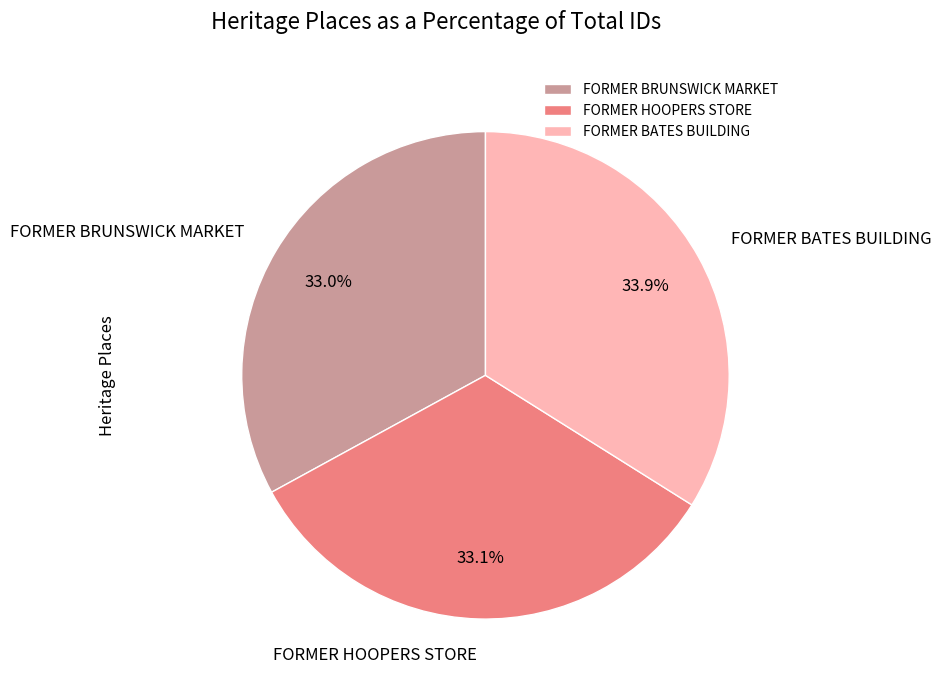

To the nearest percent, what is the combined percentage of FORMER HOOPERS STORE and FORMER BATES BUILDING?

67%